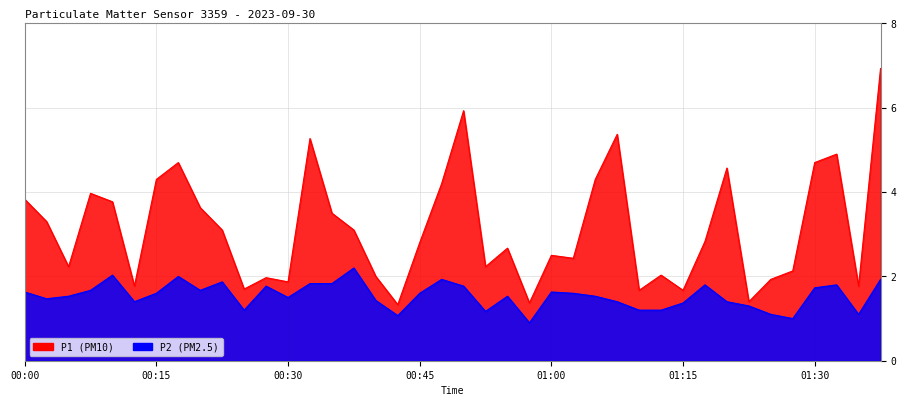

List the labels in order of P1 value, smallest first.

00:42, 00:57, 01:22, 01:10, 01:15, 00:25, 00:13, 01:35, 00:30, 01:25, 00:28, 00:40, 01:12, 01:27, 00:05, 00:52, 01:02, 01:00, 00:55, 00:45, 01:17, 00:23, 00:37, 00:03, 00:35, 00:20, 00:10, 00:00, 00:08, 00:47, 00:15, 01:05, 01:20, 00:18, 01:30, 01:32, 00:32, 01:07, 00:50, 01:37